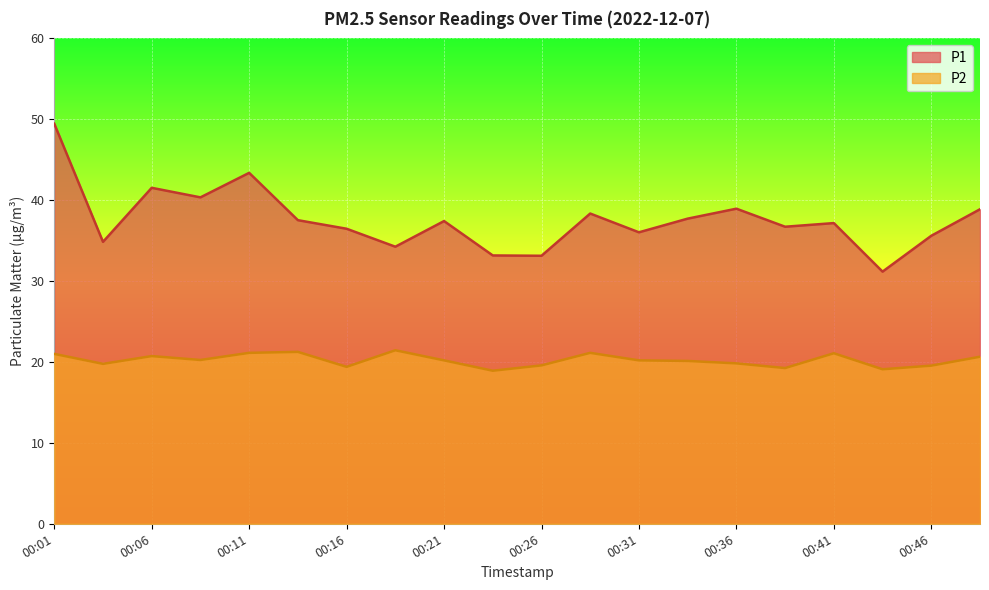

At which category does P1 reach its first local peak?

00:06